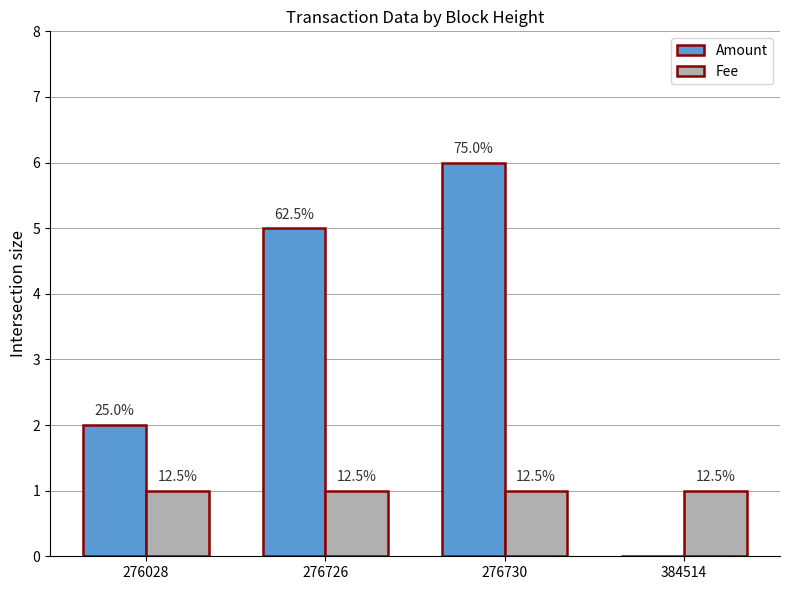

What are all the series names shown in the legend?

Amount, Fee